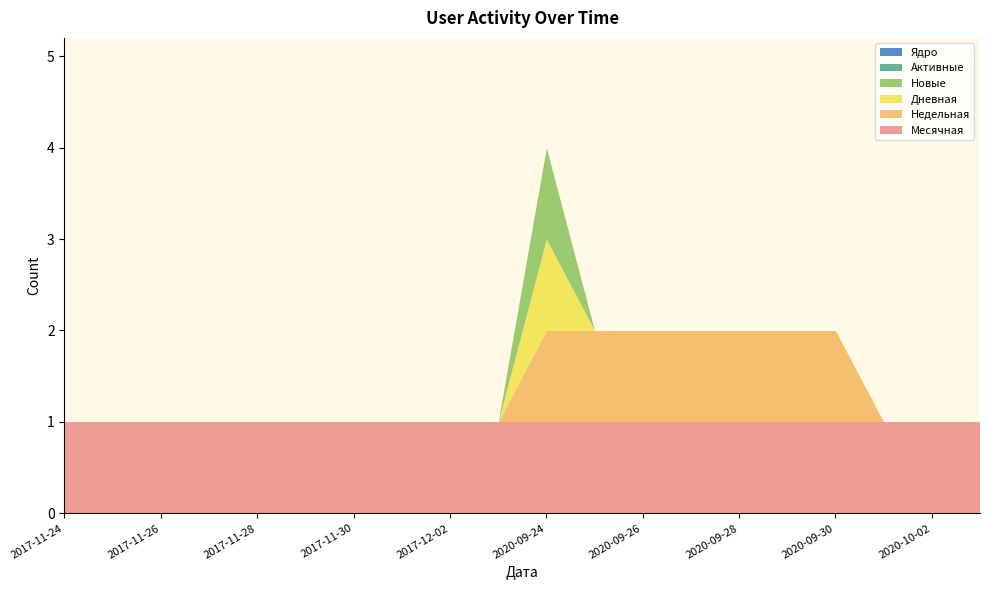

Which series changed the most between 2020-09-27 and 2020-09-29?

Дневная